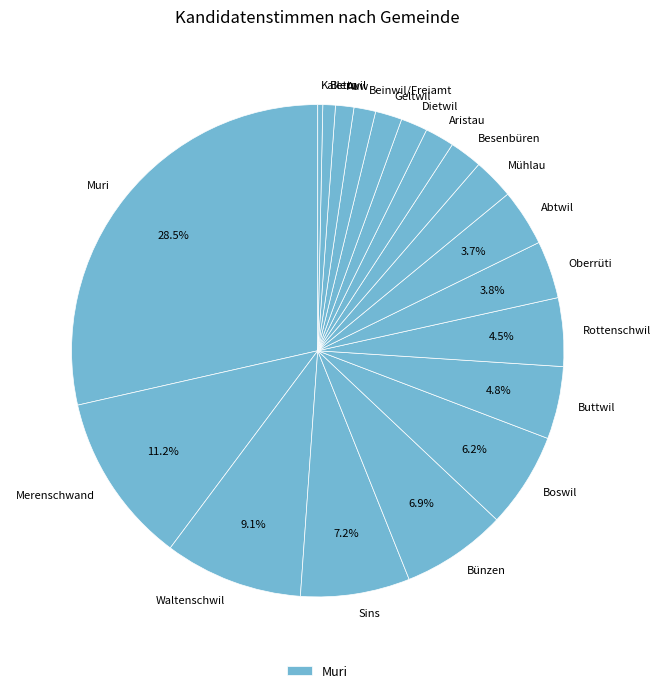

True or false: Besenbüren accounts for 2% of the total.

True